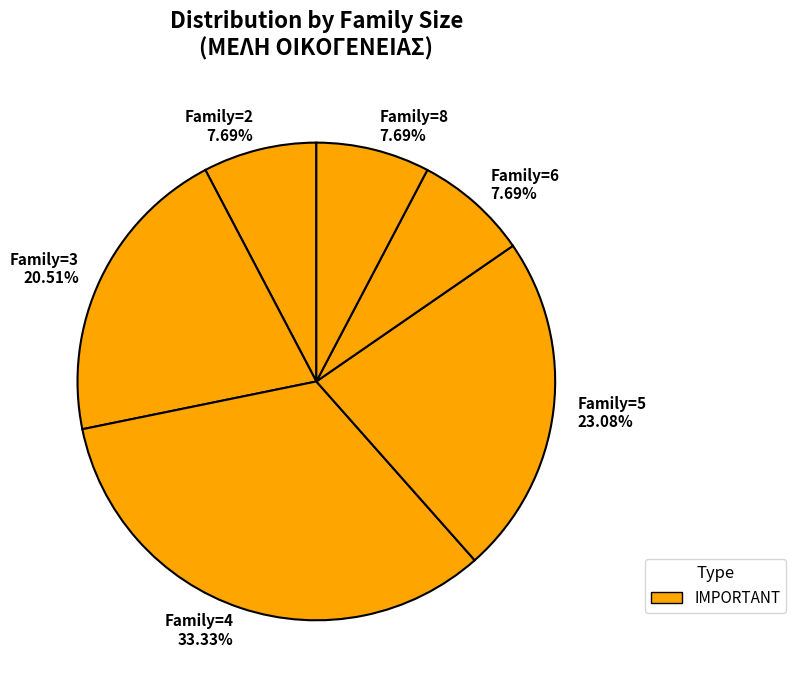

Which category has the biggest portion of the pie?

Family=4